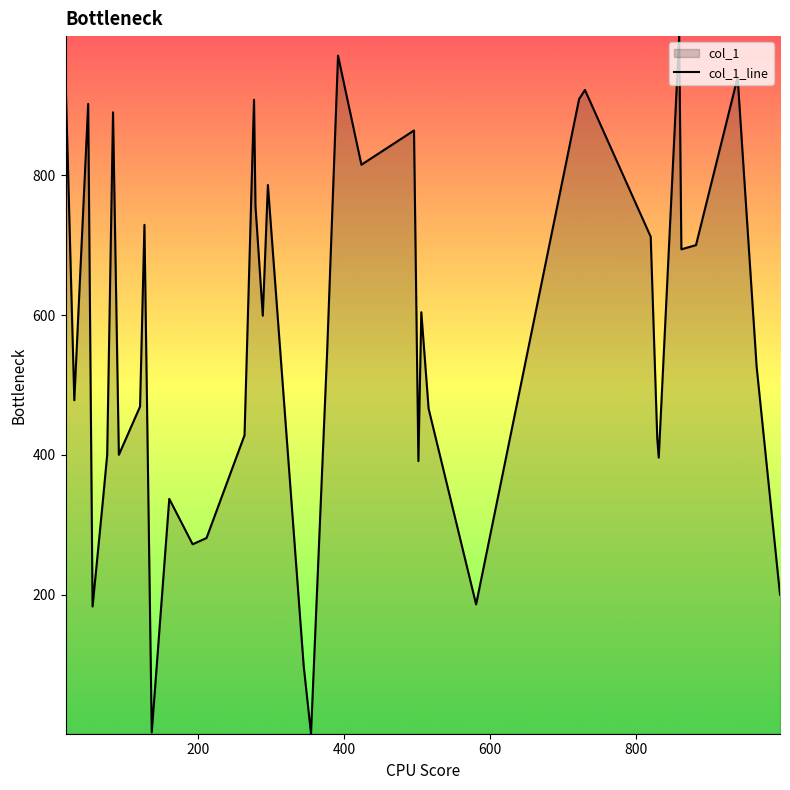

What is the change in value from 882 to 862?

-6